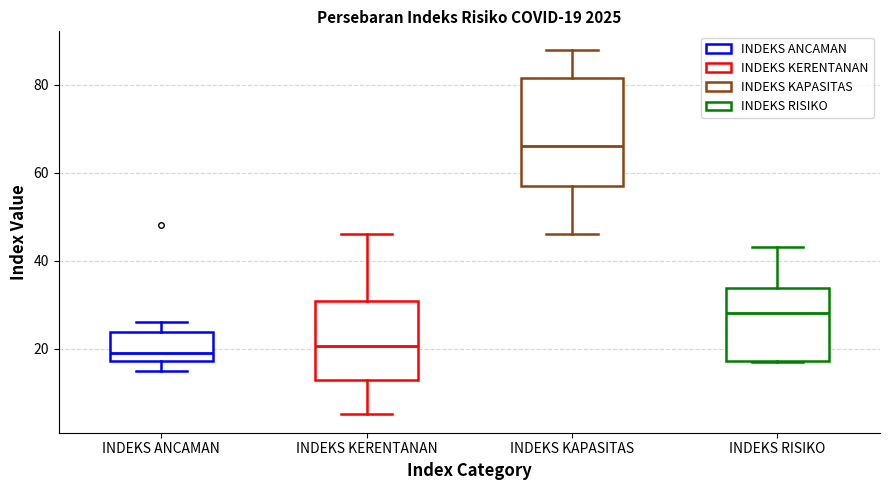

Which box's median line is the highest?

INDEKS KAPASITAS